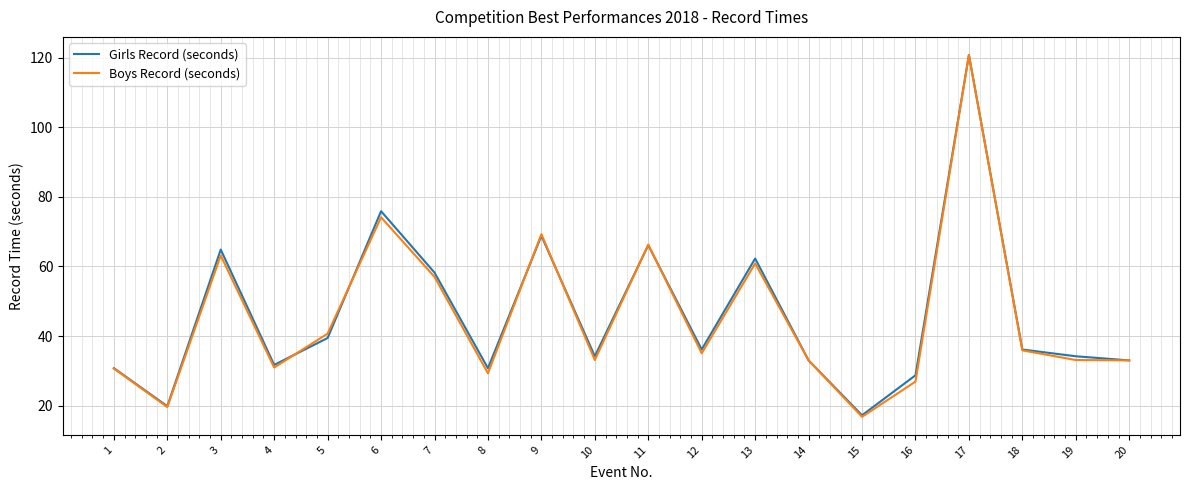

Is it true that Boys Record (seconds) equals 4.9 at 15?

False